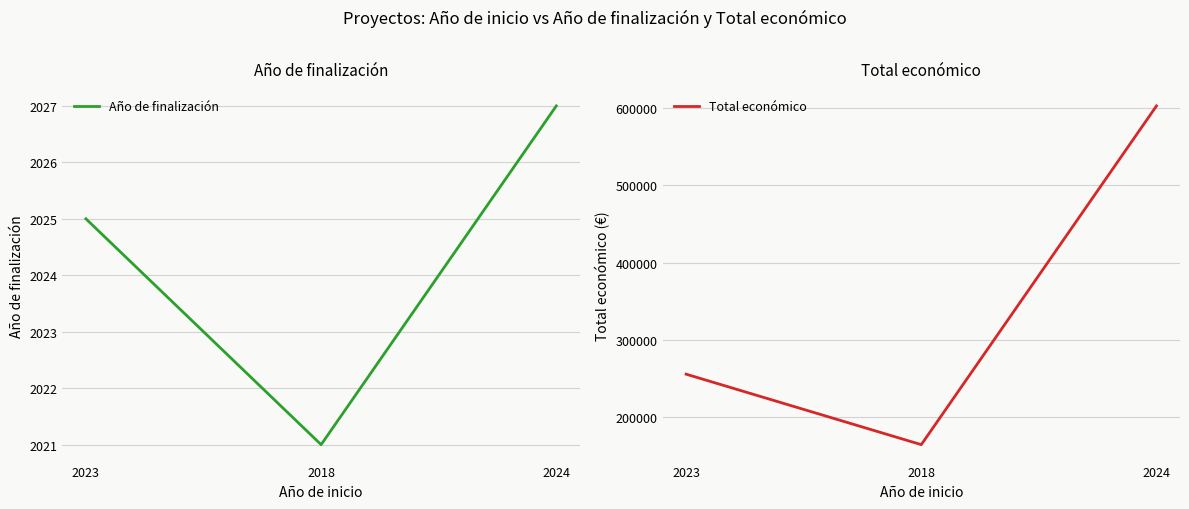

What is the difference between the highest and lowest values at 2024?

600268.4